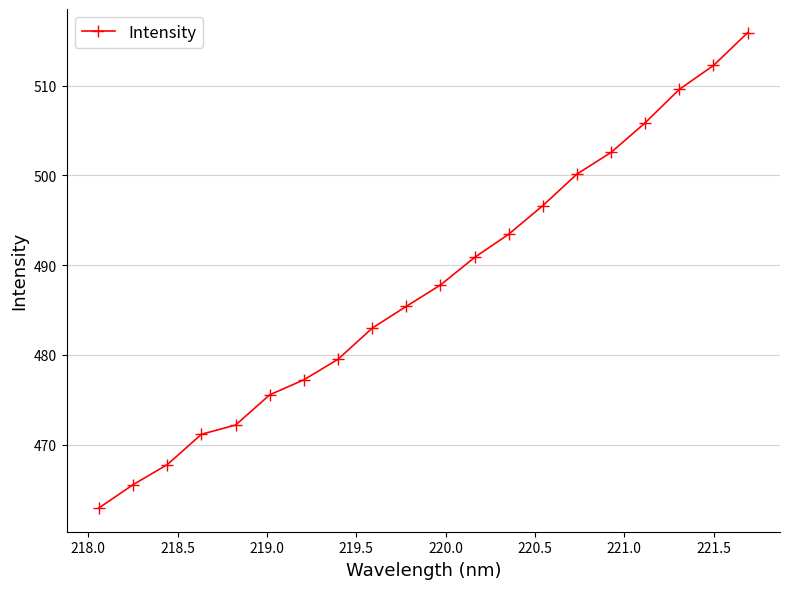

How many values exceed 487?

10